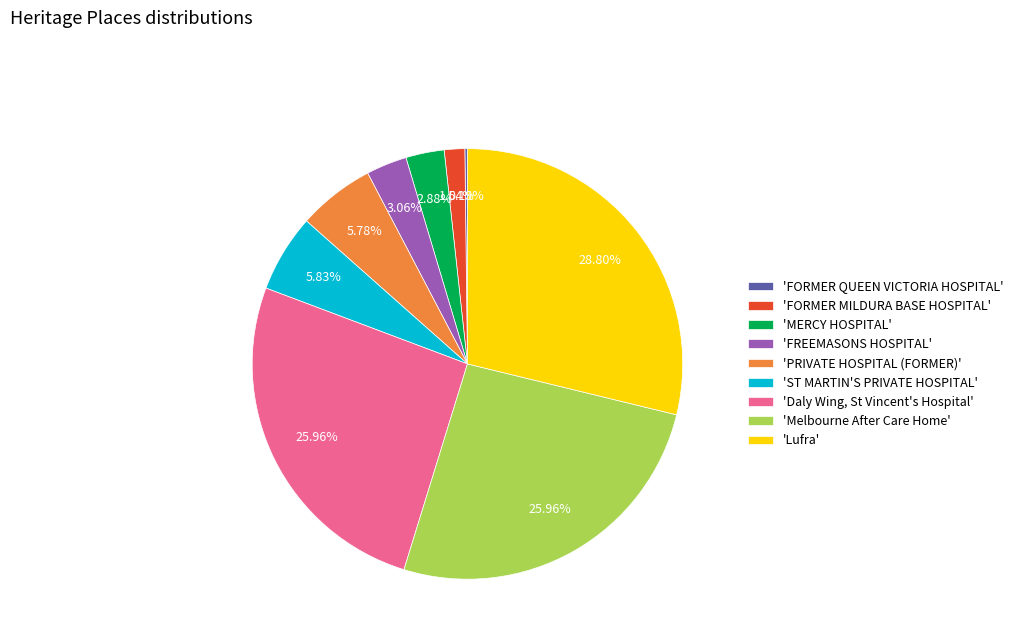

Combined, do 'Lufra' and 'MERCY HOSPITAL' account for over 50%?

No